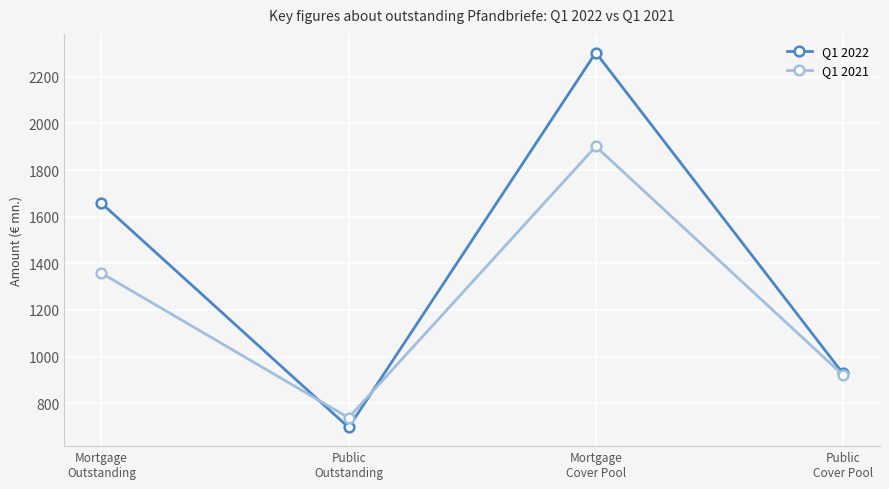

What is the difference between the Q1 2022 values at Mortgage
Cover Pool and Public
Cover Pool?

1375.4